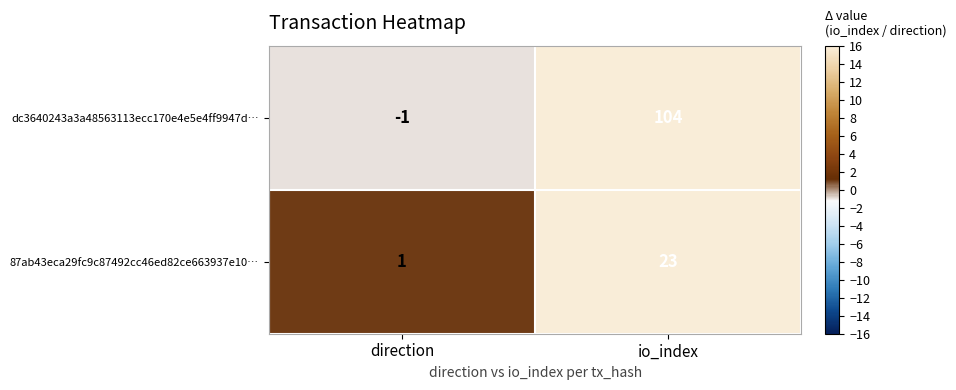

Reading right to left, transcribe all the data shown in this chart.

dc3640243a3a48563113ecc170e4e5e4ff9947d…: 104	-1
87ab43eca29fc9c87492cc46ed82ce663937e10…: 23	1